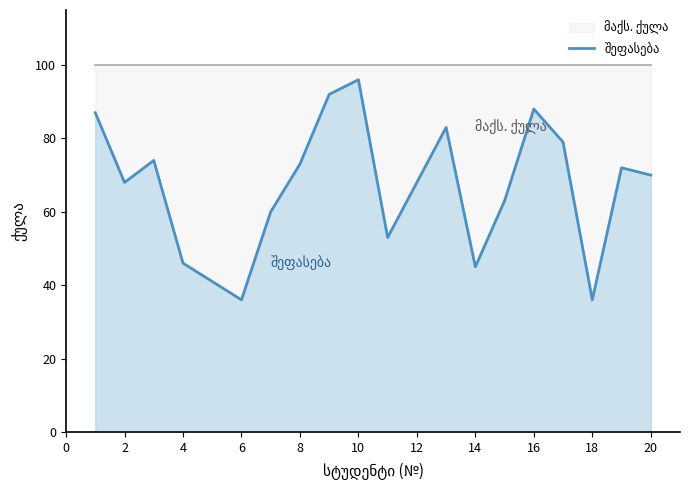

Reading left to right, extract all data points from this chart.

87	68	74	46	41	36	60	73	92	96	53	68	83	45	63	88	79	36	72	70